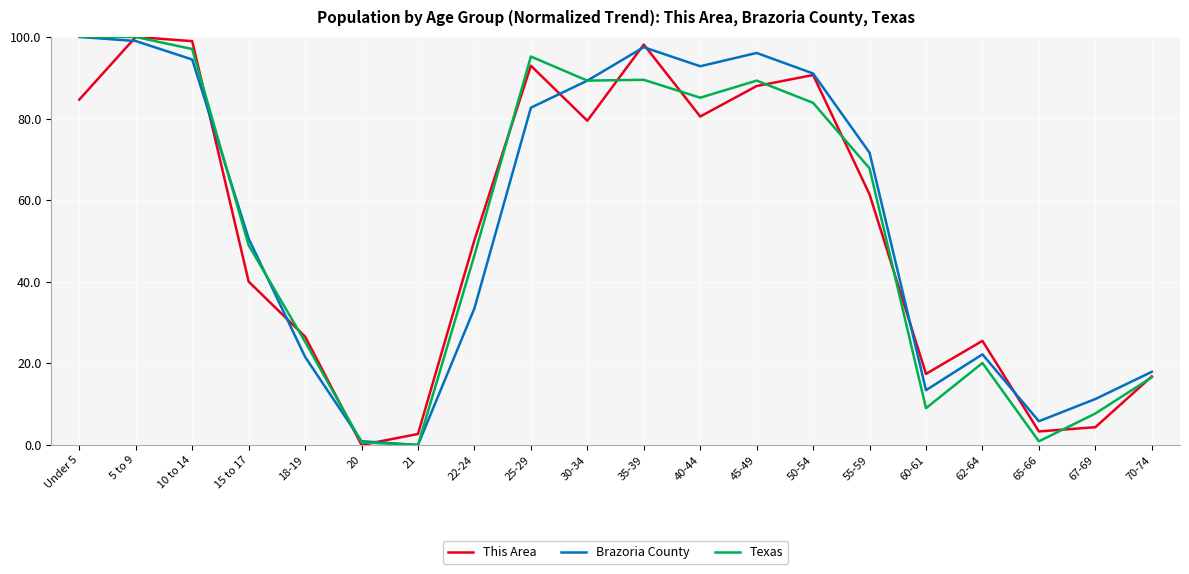

Read the Texas value at 10 to 14.

97.0